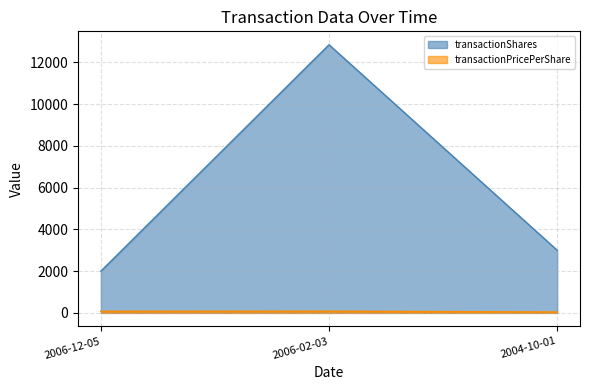

Does the chart have visible grid lines?

Yes